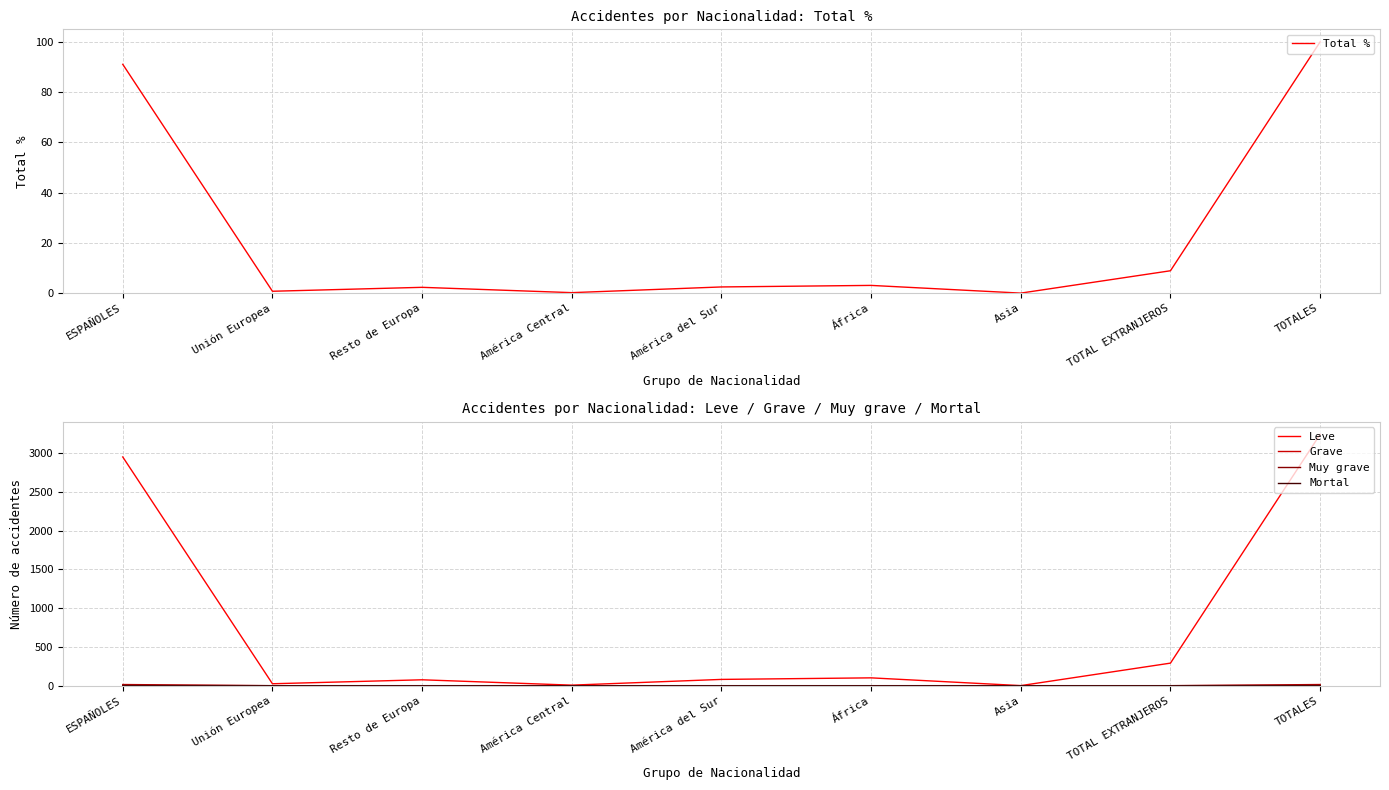

How many lines are shown in the chart?

5